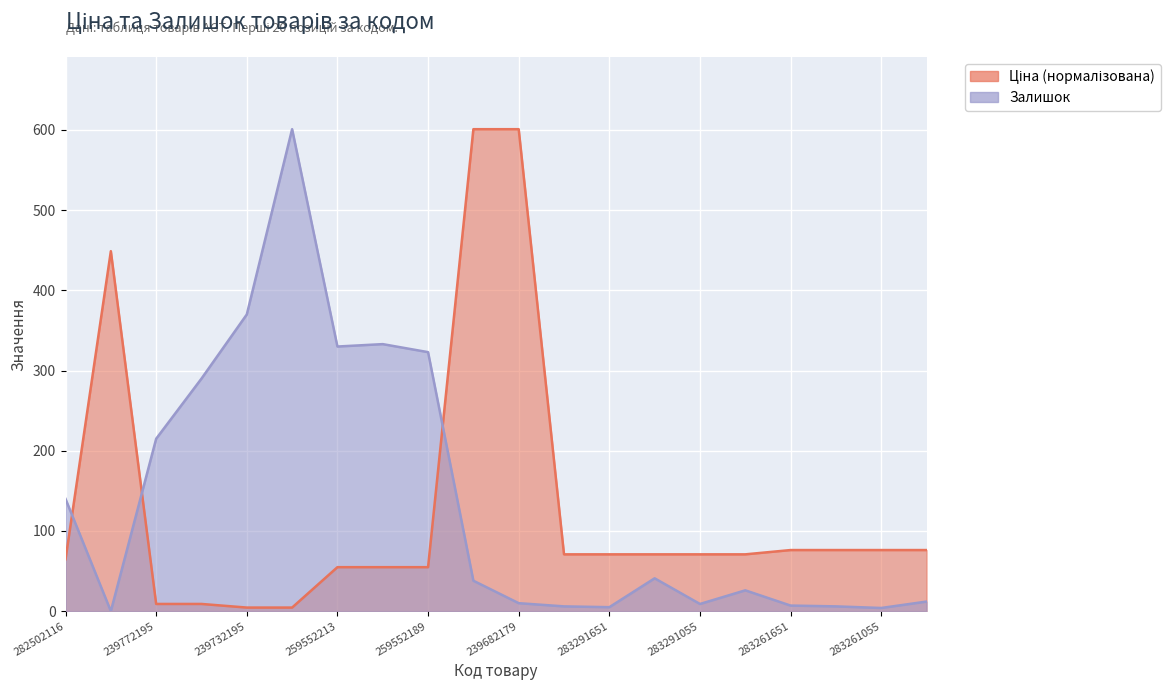

Count the number of categories in the chart.

20